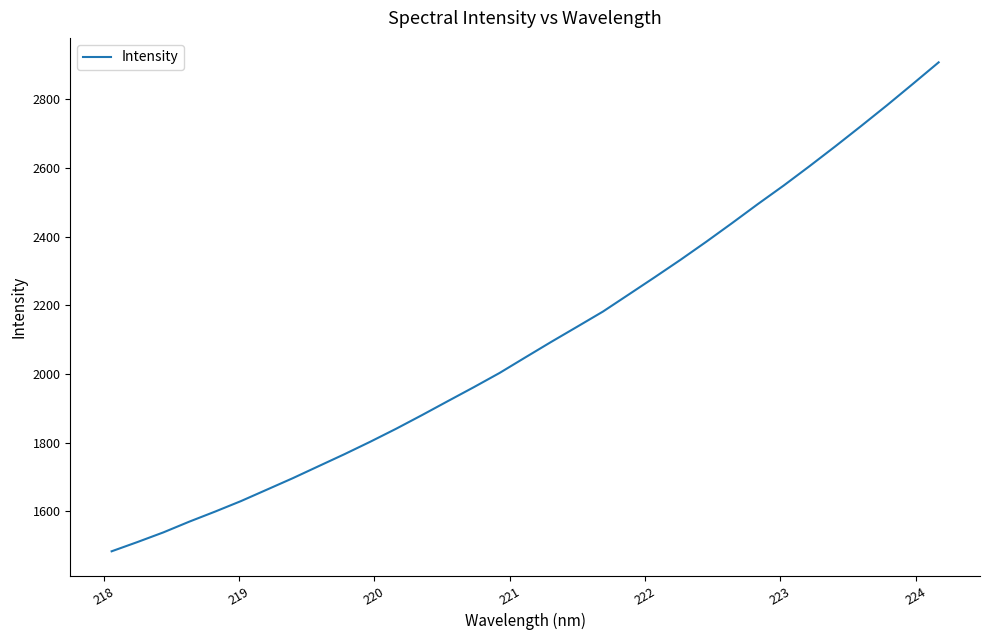

How many series are shown in this chart?

1